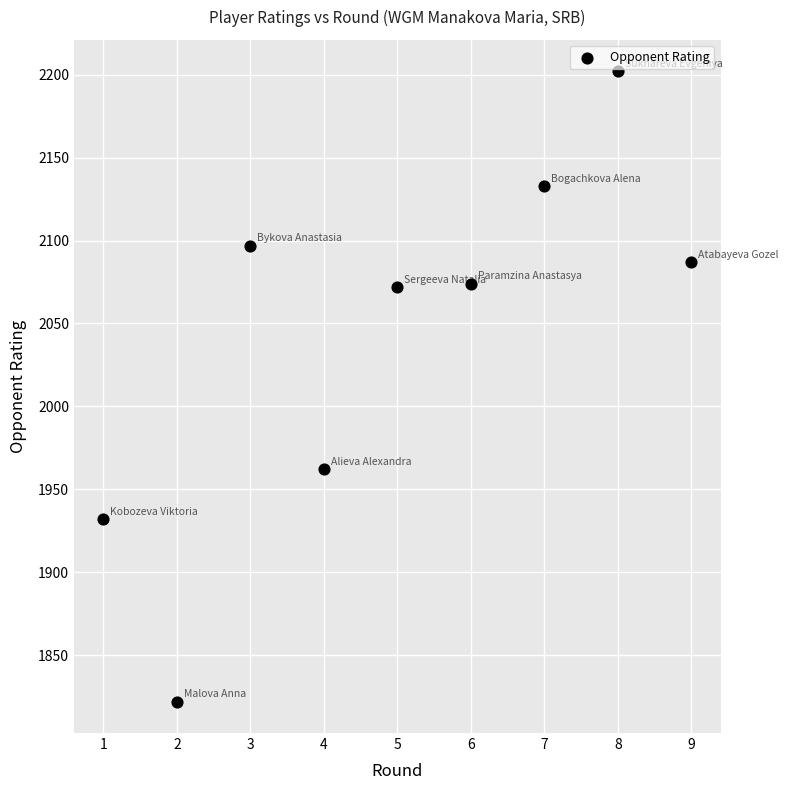

What is the average Y value?

2042